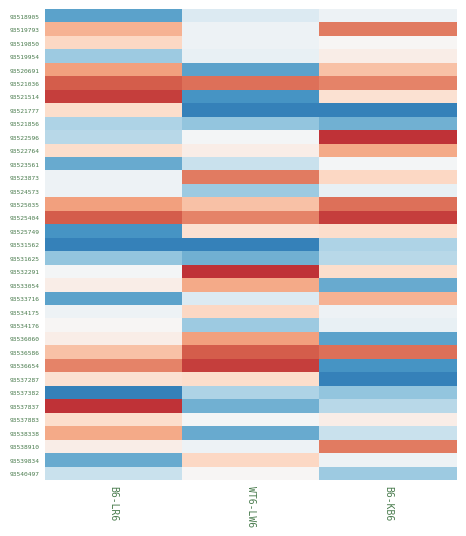

What is the total value across all series at B6-KB6?

0.8